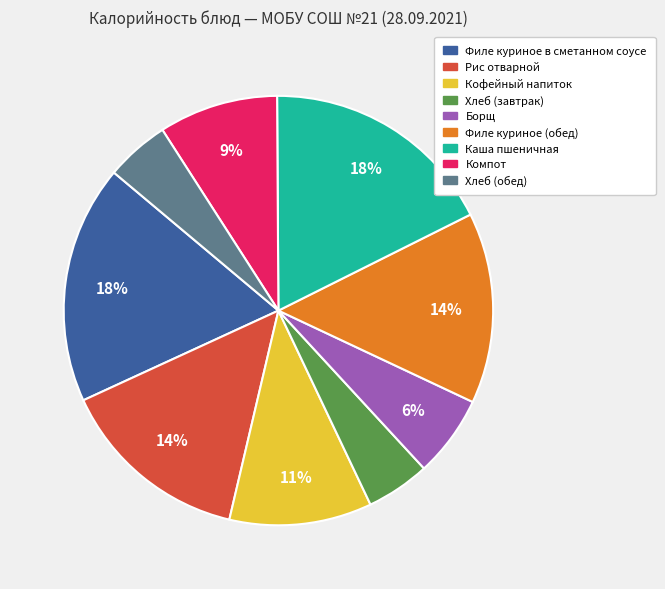

Approximately how many times larger is the value at Филе куриное (обед) compared to Филе куриное в сметанном соусе?

0.8